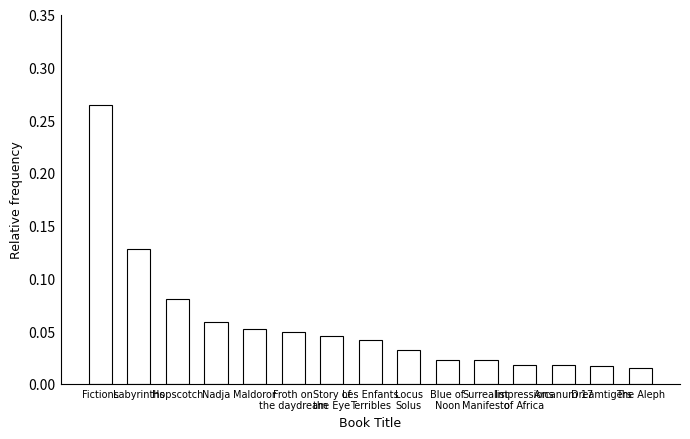

What is the sum of all values?

0.9